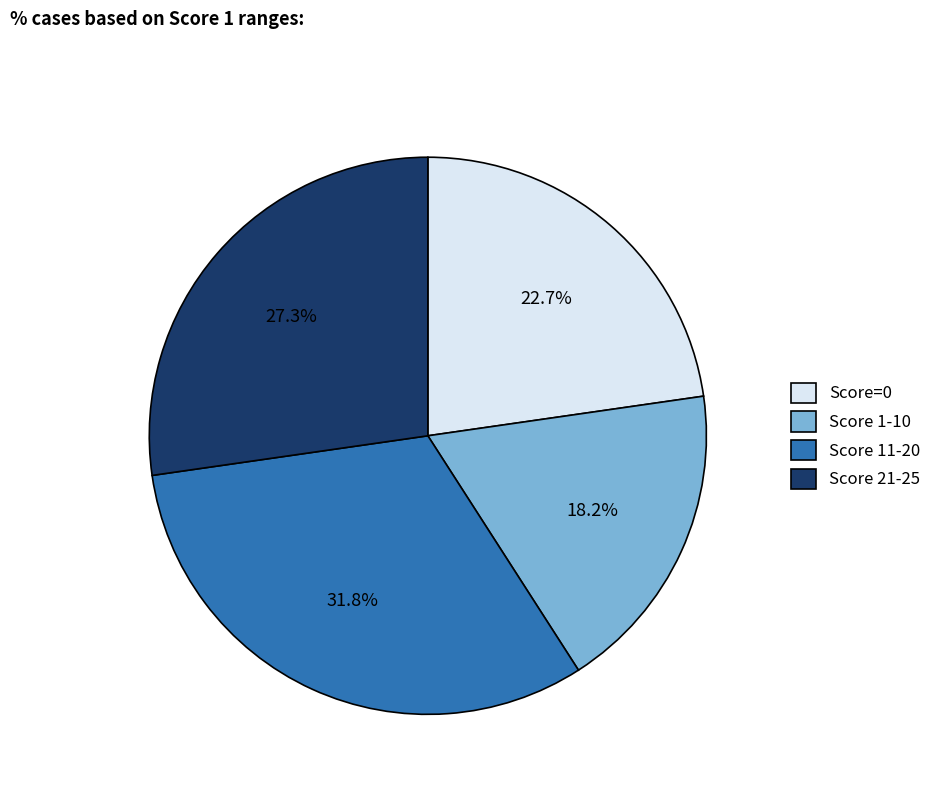

Does any single category account for the majority?

No